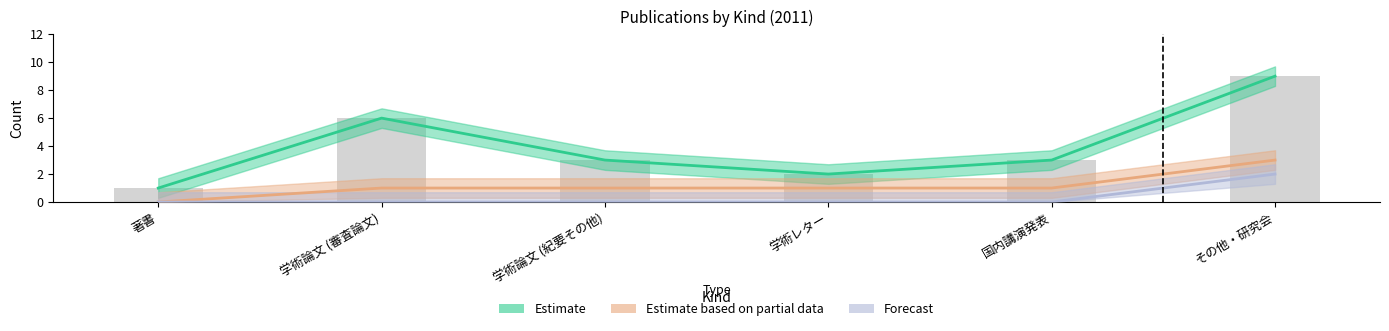

How many values in the Estimate based on partial data series are below 1?

1